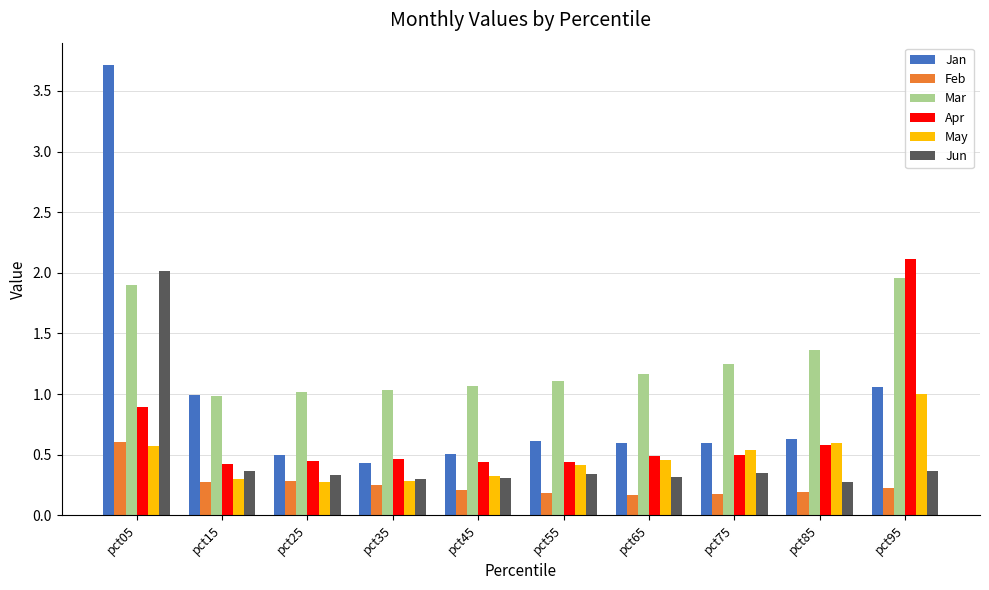

At which label does Jun reach its peak?

pct05